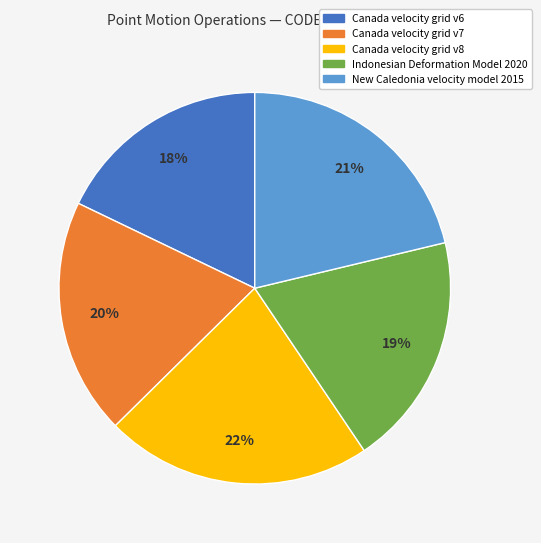

Which slice is the smallest?

Canada velocity grid v6